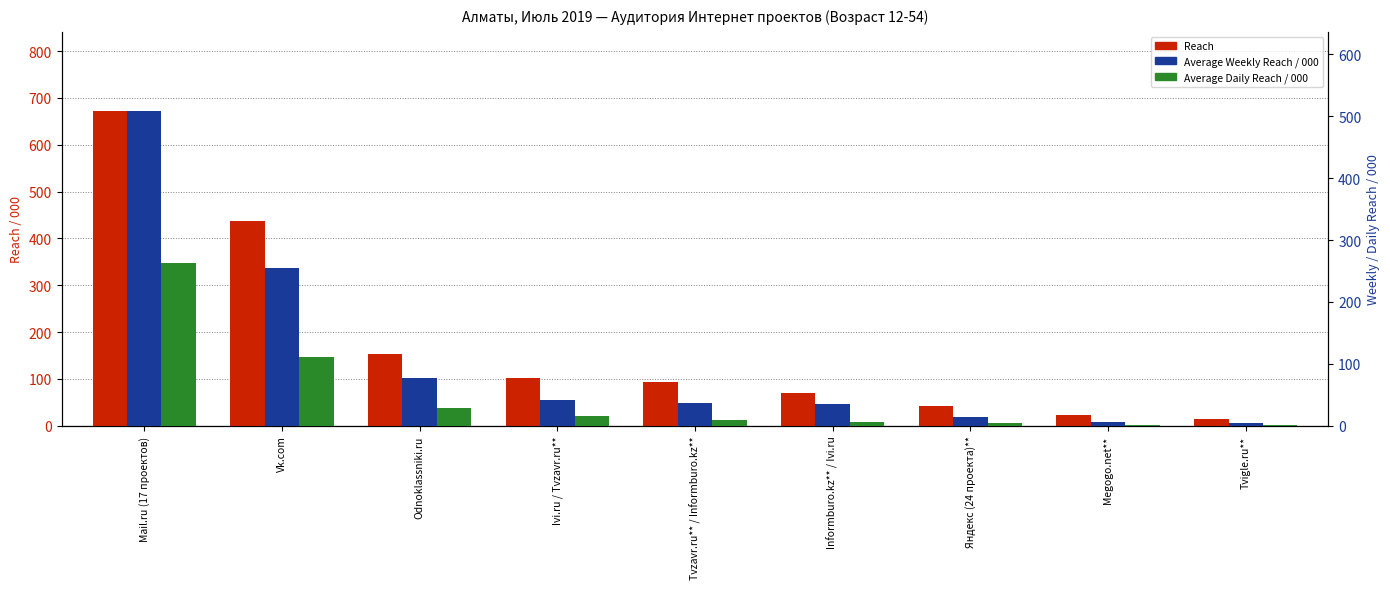

Reading left to right, what are all the values shown in this chart?

Reach: 672.9	437.8	152.2	102.1	92.5	69.7	41.2	22.3	14.4
Average Weekly Reach / 000: 509.1	254.8	76.6	41.3	36.0	34.8	13.4	5.4	4.2
Average Daily Reach / 000: 262.2	111.9	28.9	15.7	9.2	6.2	4.2	0.8	2.0